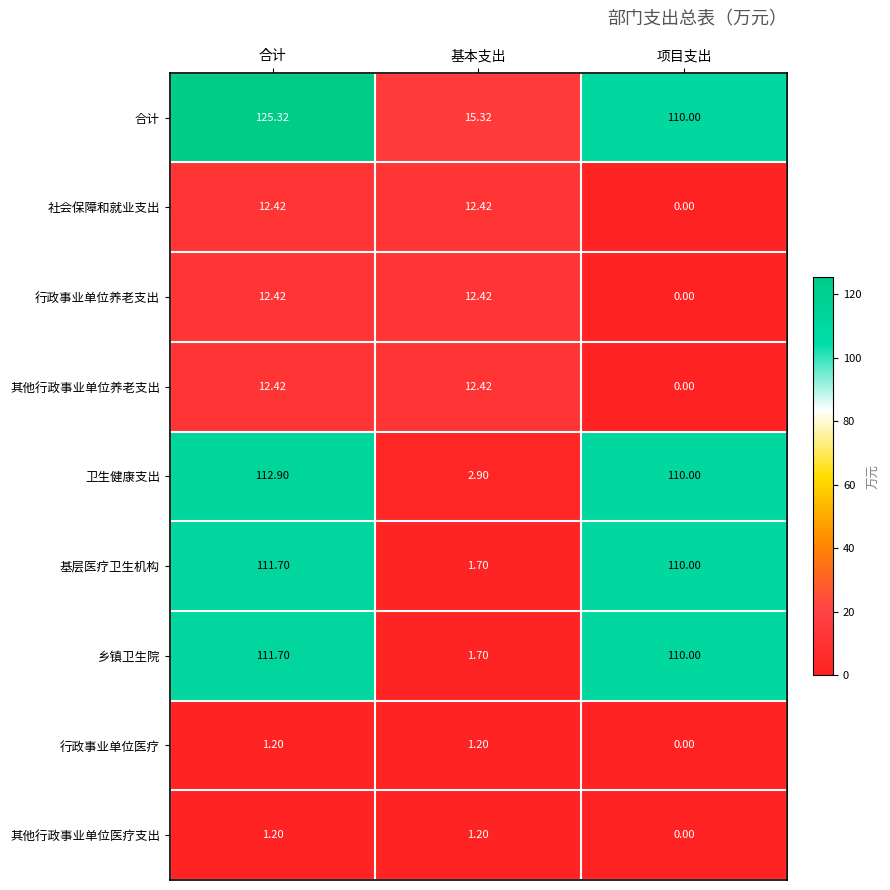

At which category is the sum across all series the highest?

合计